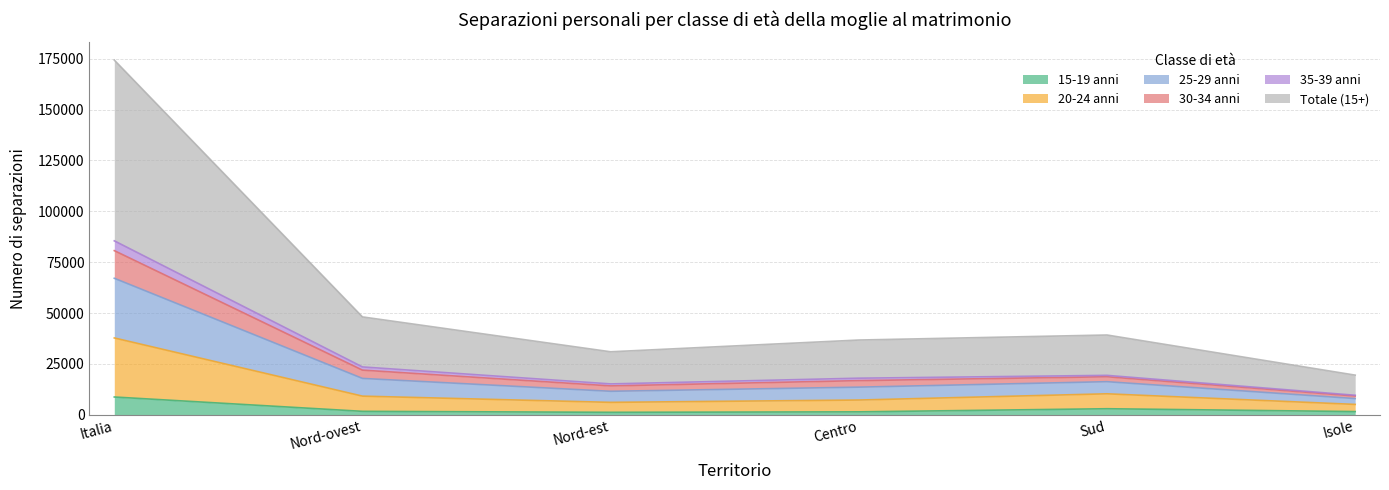

Between Italia and Centro, which is larger?

Italia